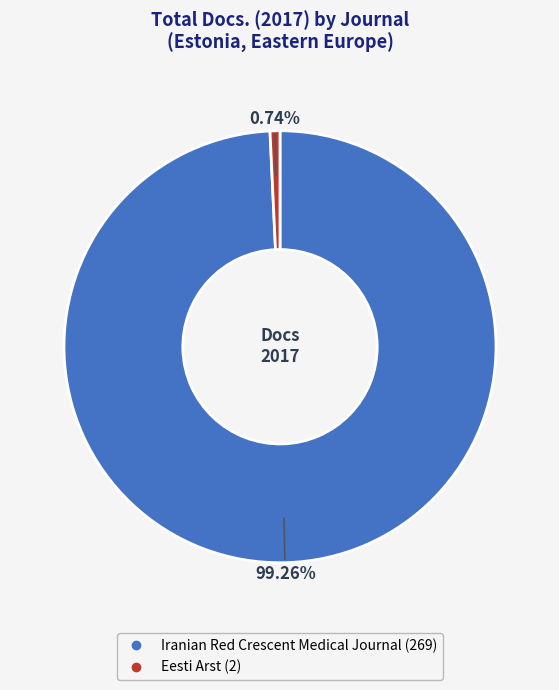

Count the number of slices in the pie.

2